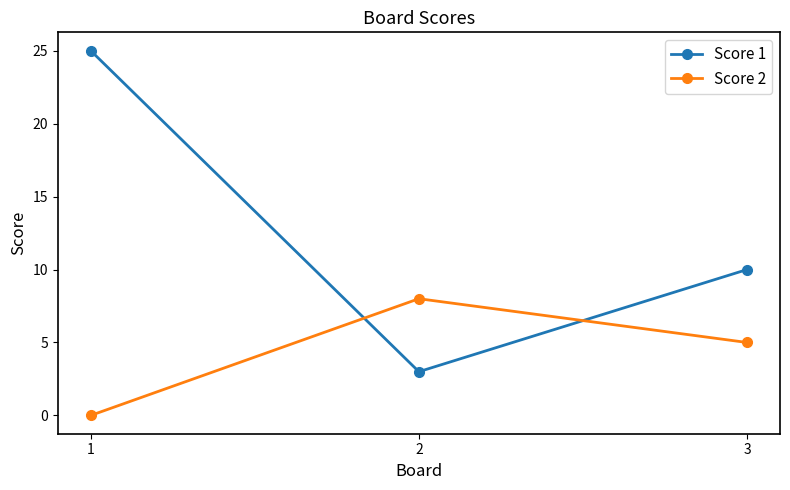

How many lines are shown in the chart?

2